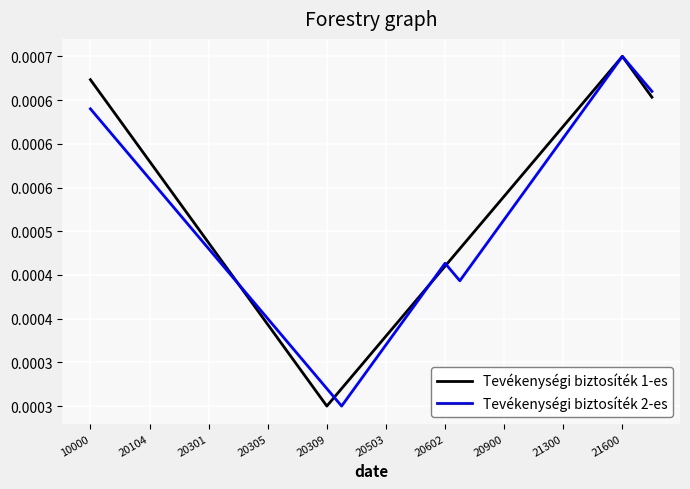

Does the chart have visible grid lines?

Yes